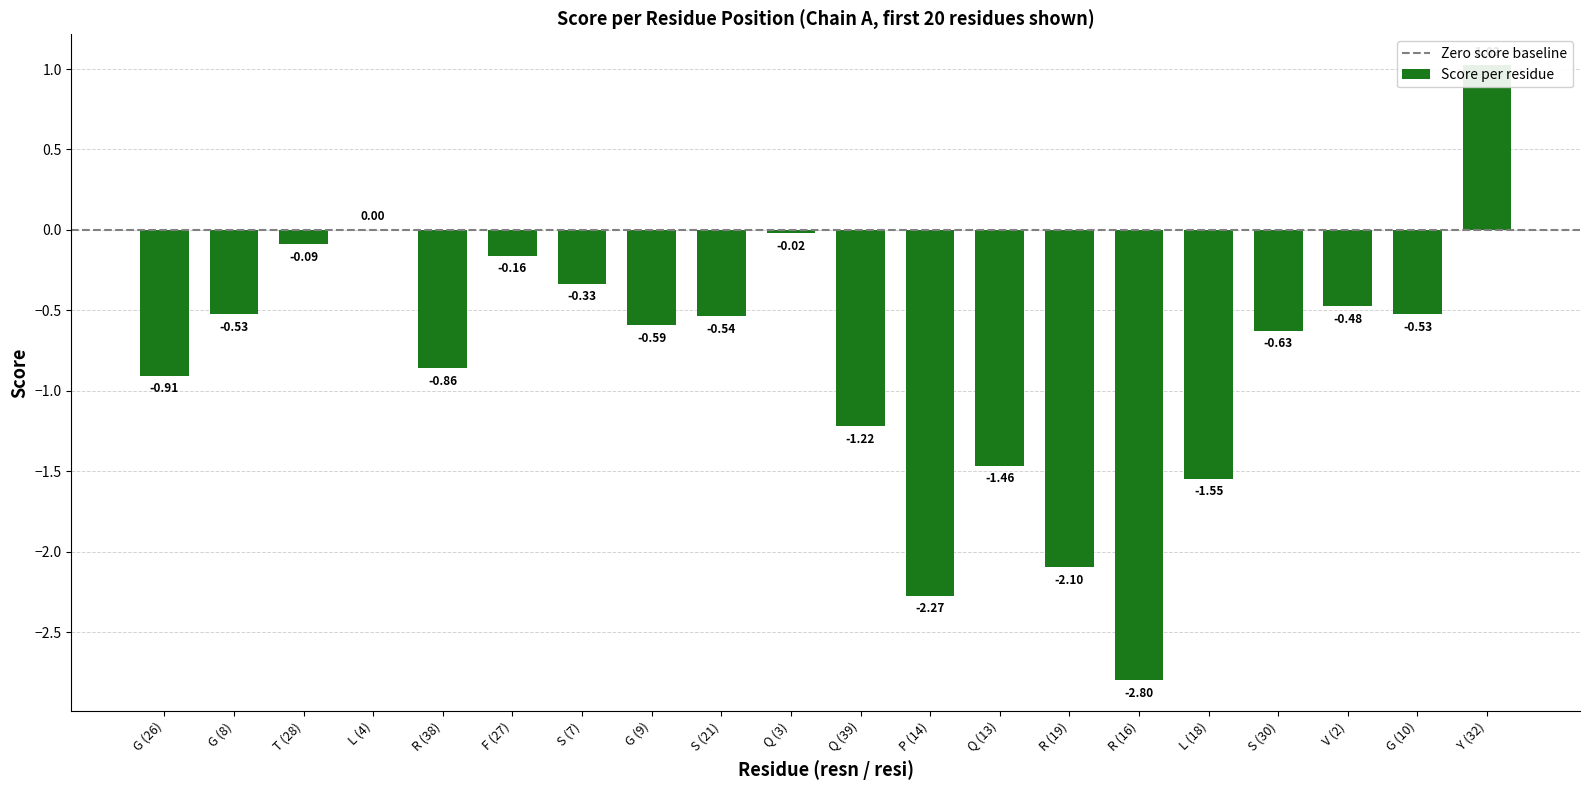

True or false: the data shows 1.4 at L (4).

False